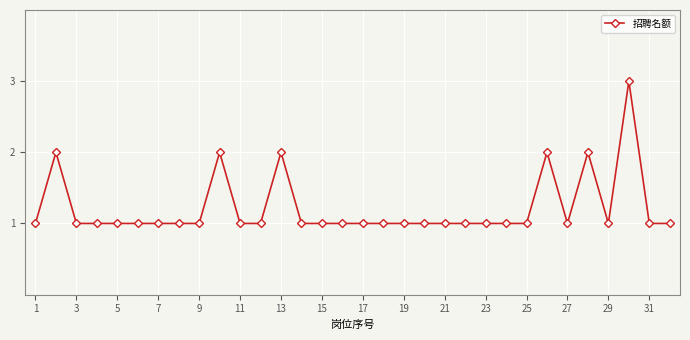

What is the maximum value shown in the chart?

3